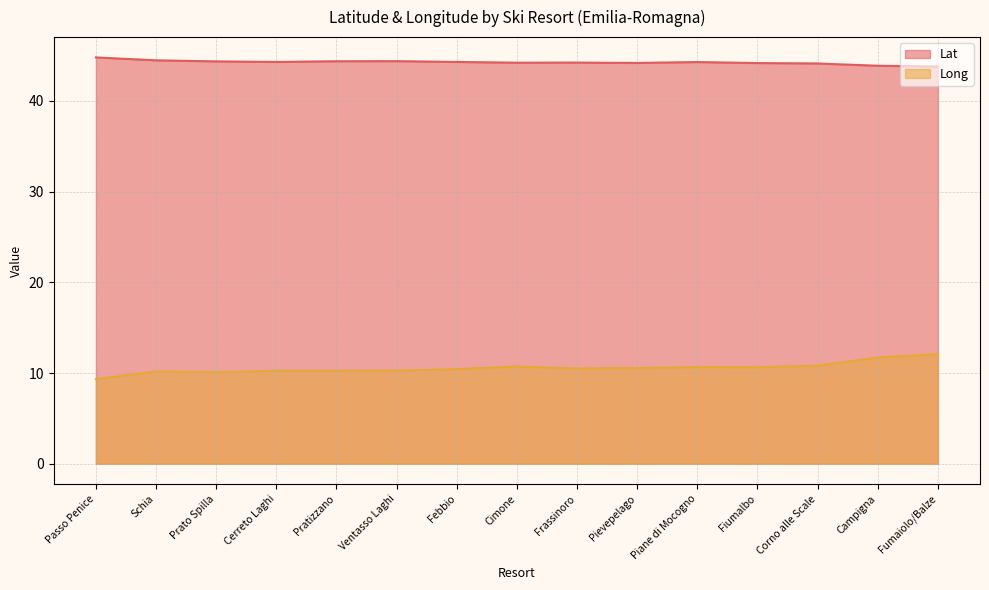

What is the lowest value of the Long series?

9.3